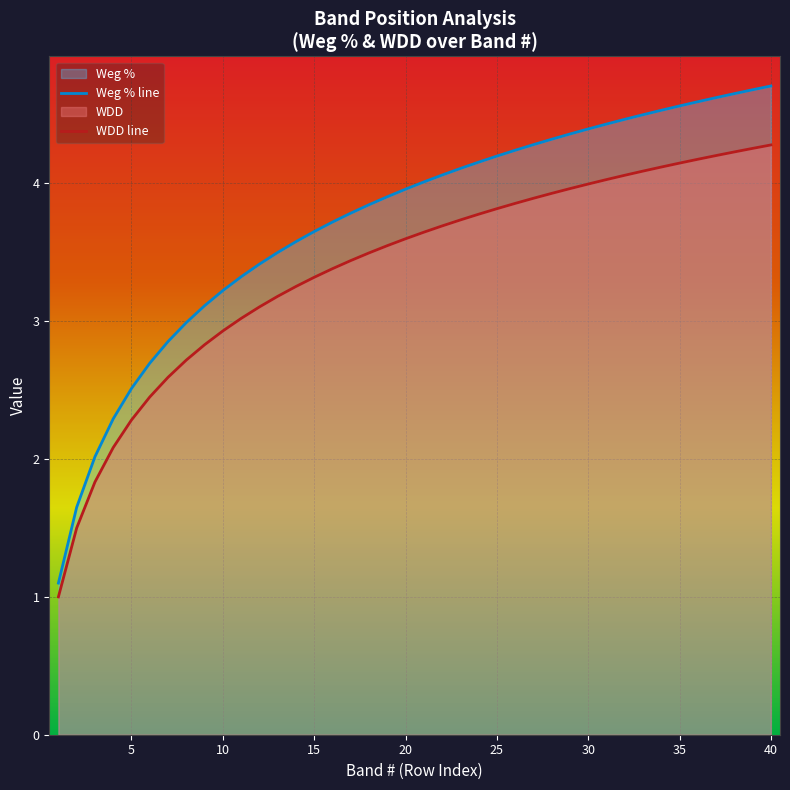

Is it true that Weg % line equals 4.4 at 30?

True